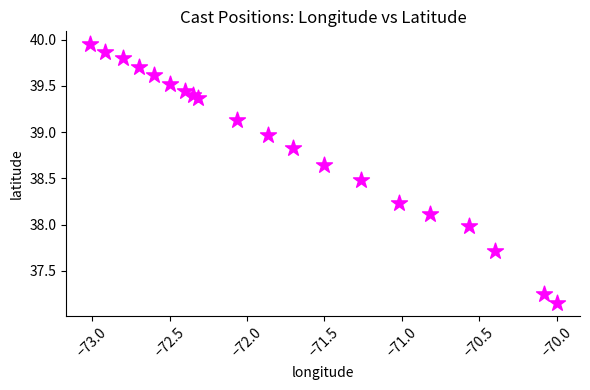

What is the range of Y values (max minus min)?

2.8